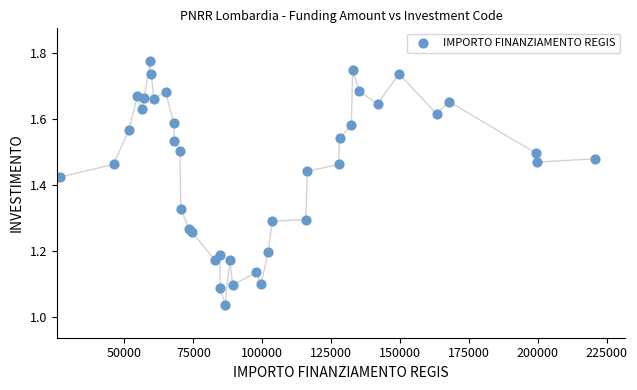

What is the range of X values (max minus min)?

193933.1